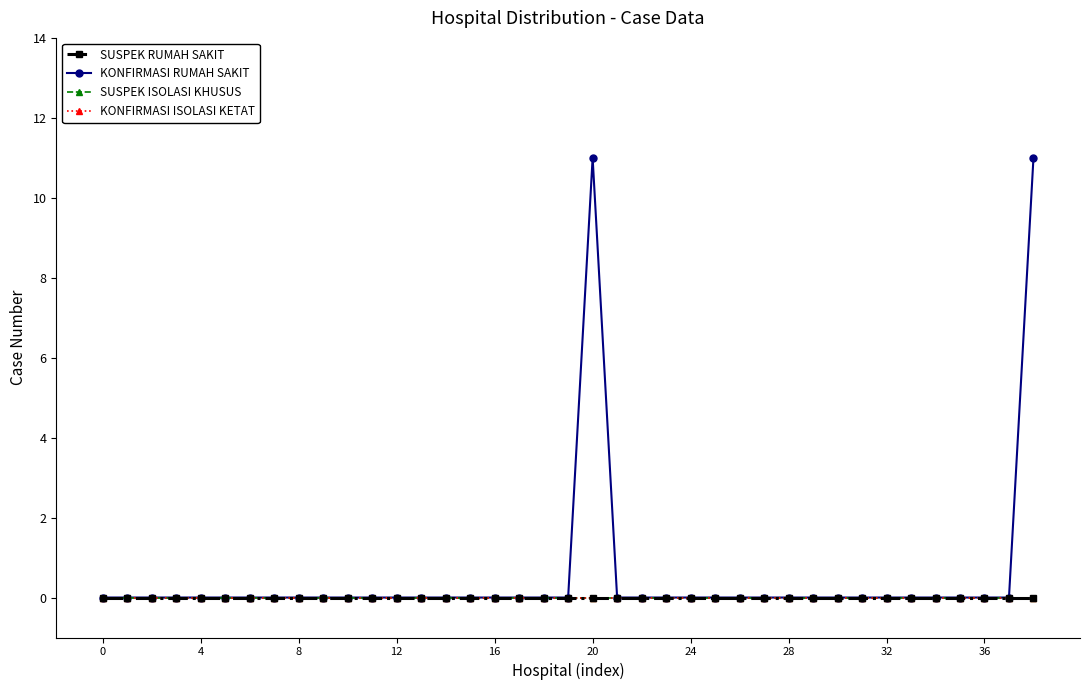

Is this an area chart (filled region under the line)?

No